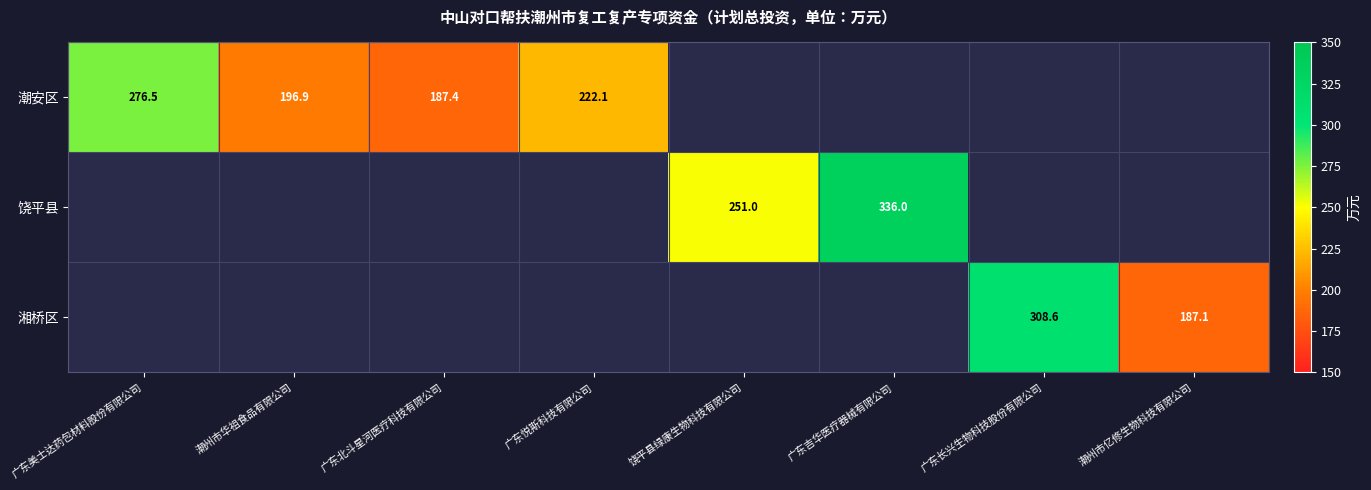

True or false: 潮安区 has a value of 71.7 at 广东北斗星河医疗科技有限公司.

False